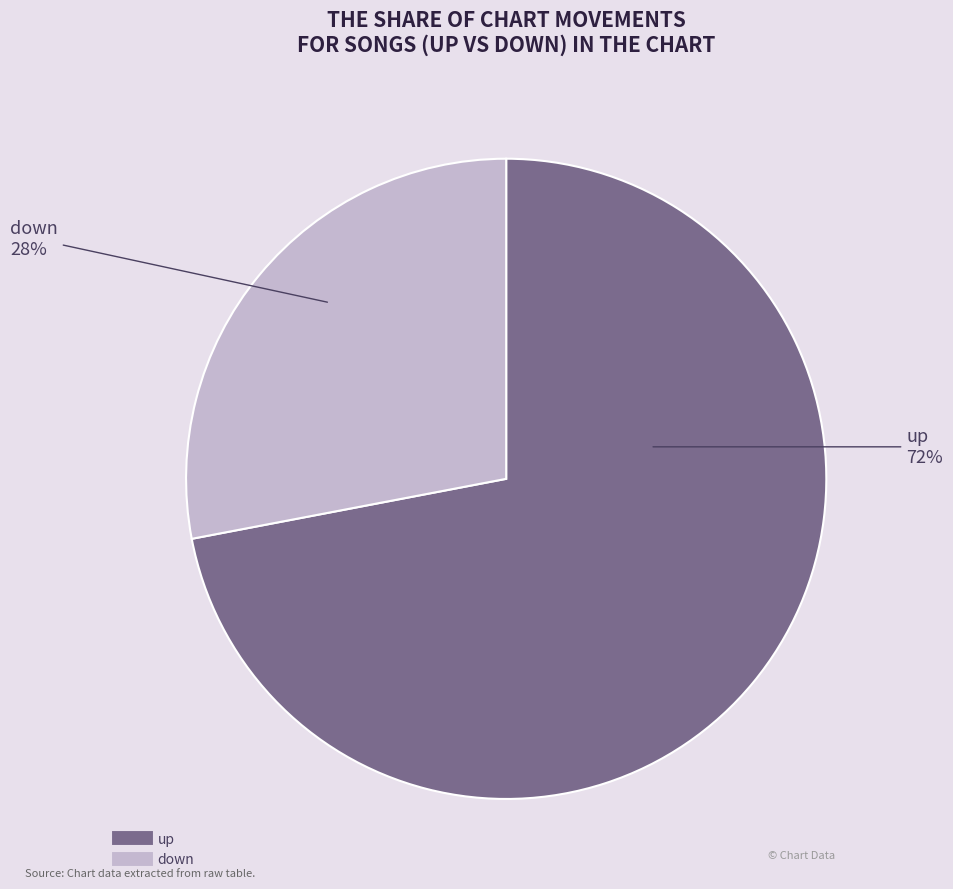

The down slice represents 28% of the pie. True or false?

True